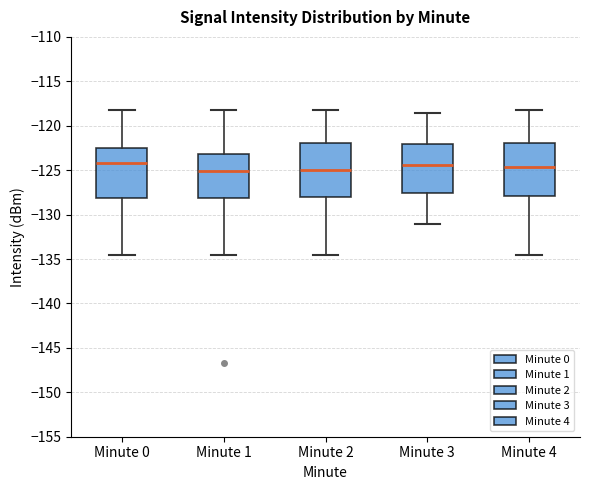

Where does the lower whisker of the box for Minute 0 end on the y-axis? The values are not printed on the chart, so give them approximately, as read against the axis.

-134.5